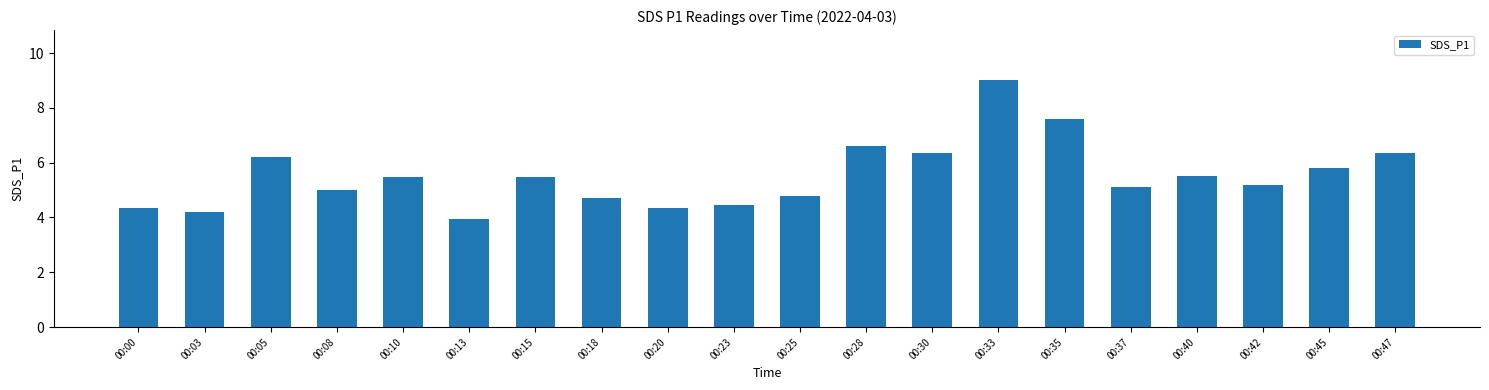

Read the value at 00:10.

5.5